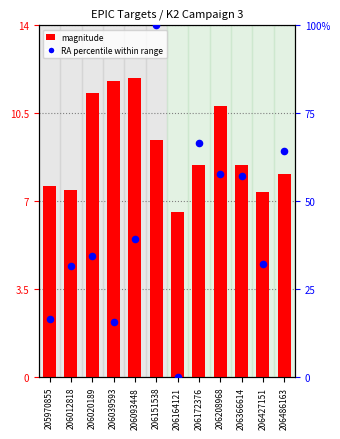

At which category is the sum across all series the highest?

206151538